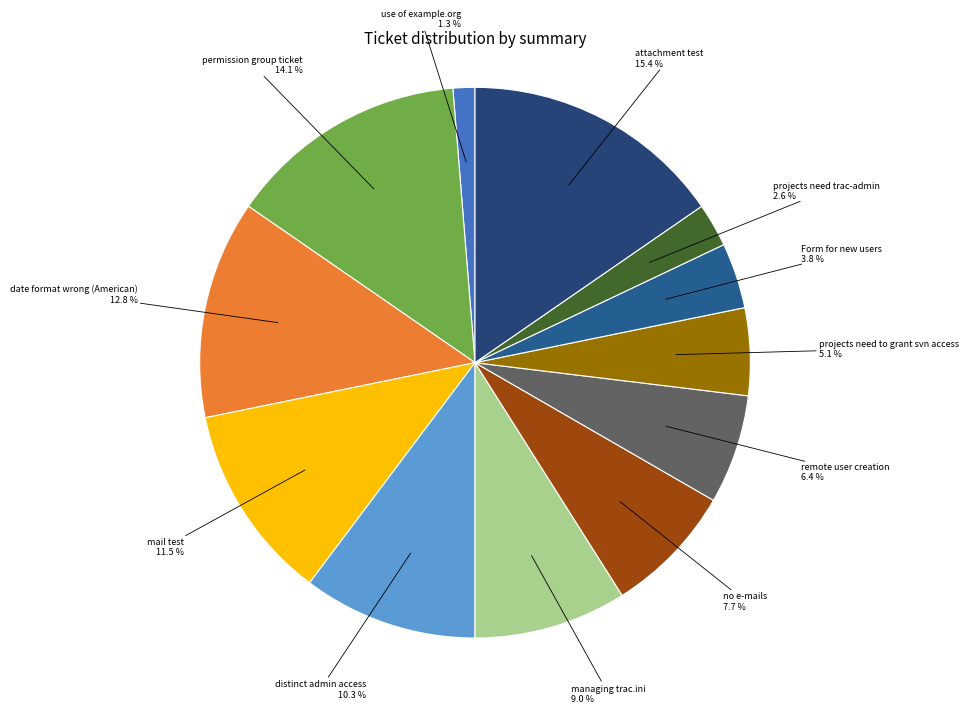

Combined, do managing trac.ini and distinct admin access account for over 50%?

No